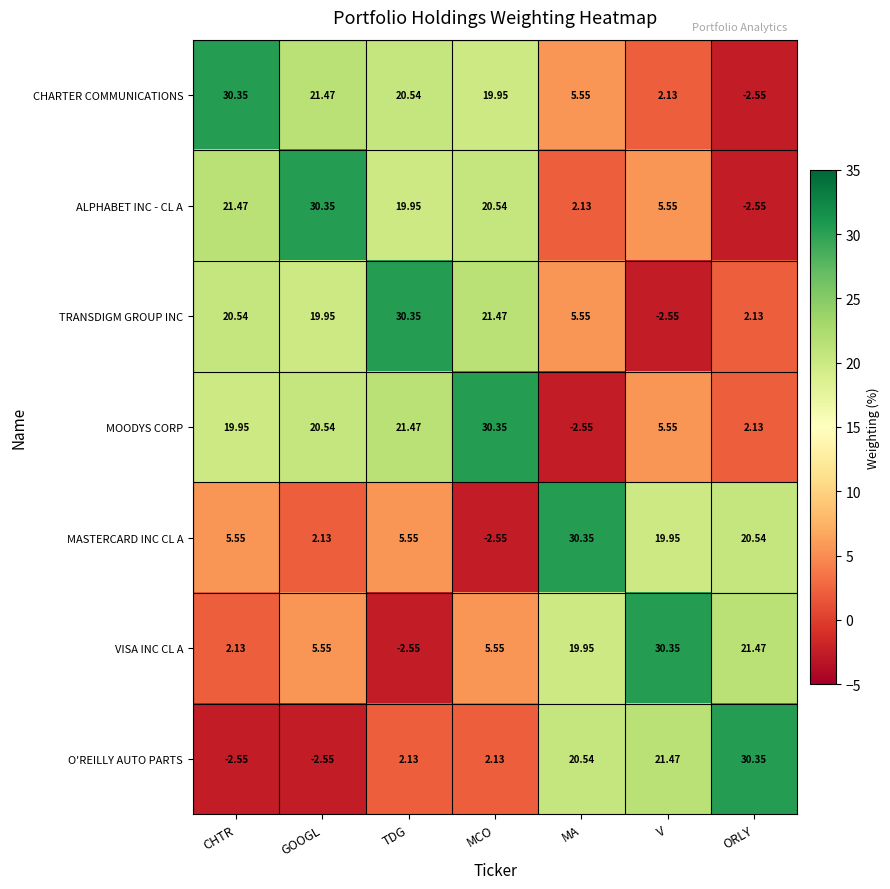

How many values in the ALPHABET INC - CL A series exceed 19?

4